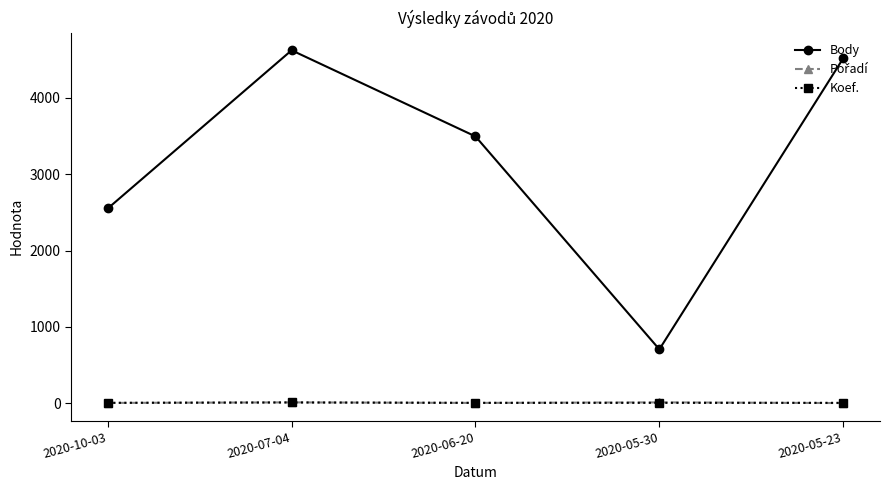

Count the Koef. values in the range 7 to 8.

4